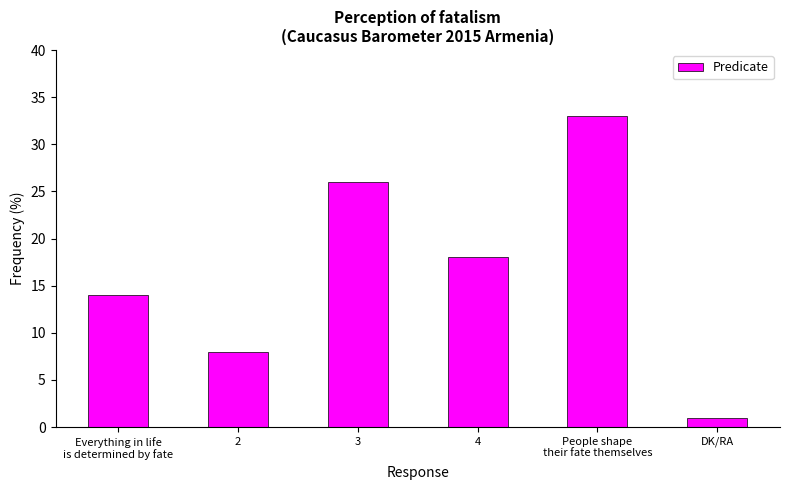

How many bars are there in total?

6